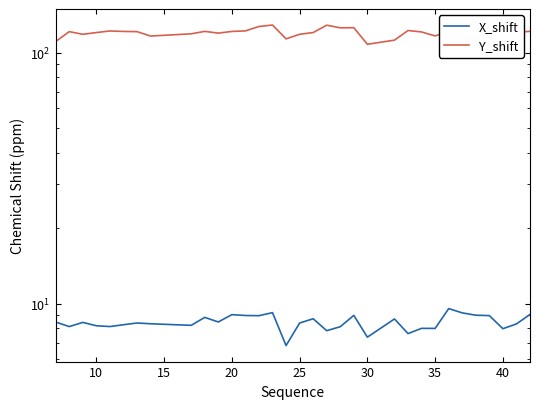

The Y_shift series shows 171.1 at 17. True or false?

False